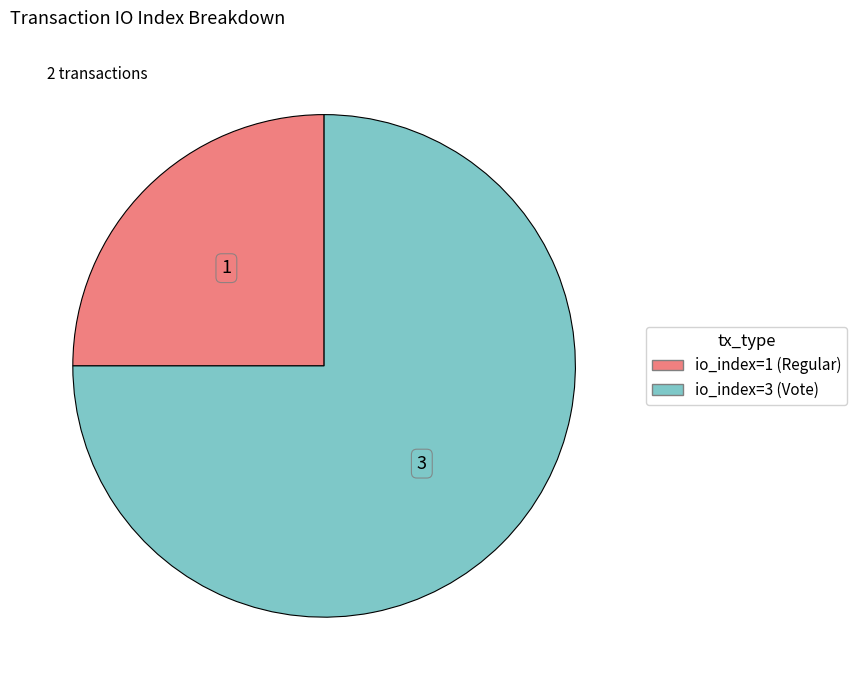

Which has a higher value, io_index=1 (Regular) or io_index=3 (Vote)?

io_index=3 (Vote)